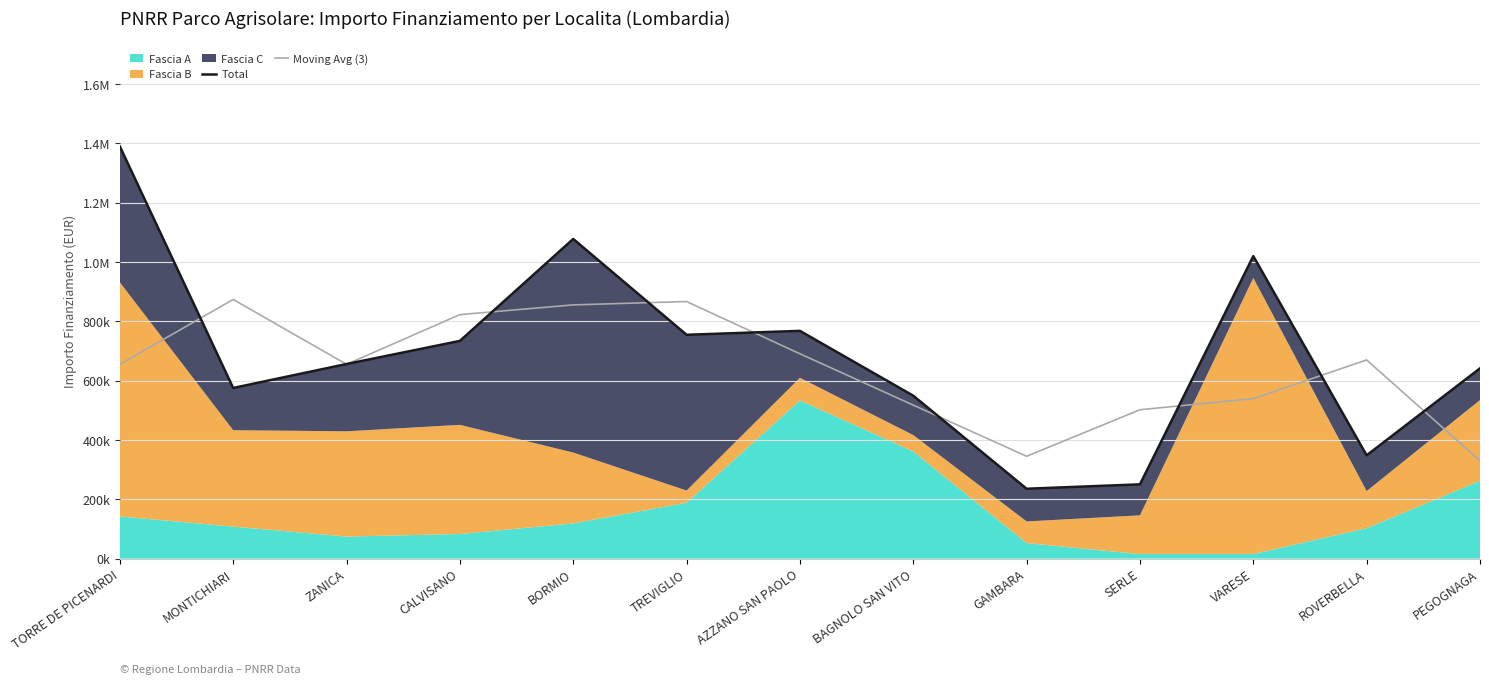

What is the difference between the Total values at MONTICHIARI and ROVERBELLA?

227109.0